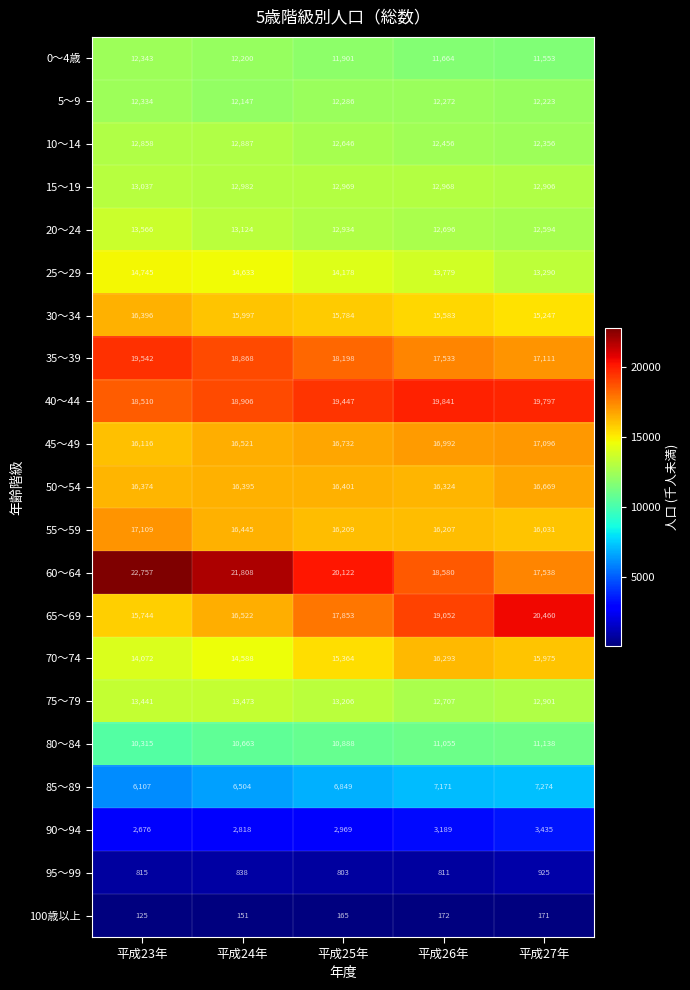

At which category is the sum across all series the highest?

平成23年